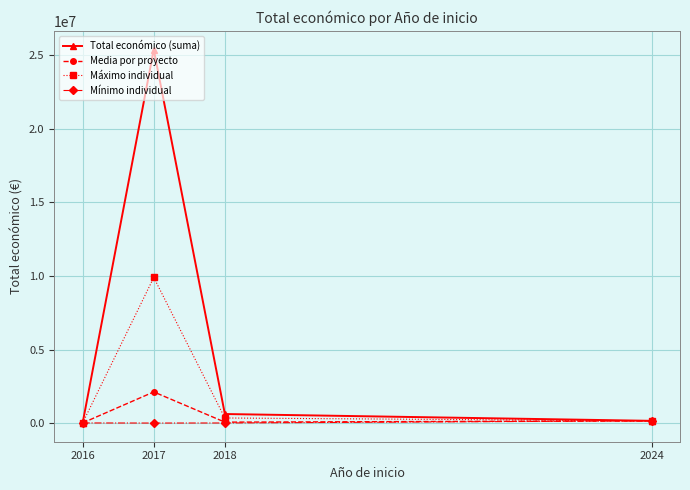

How many lines are shown in the chart?

4